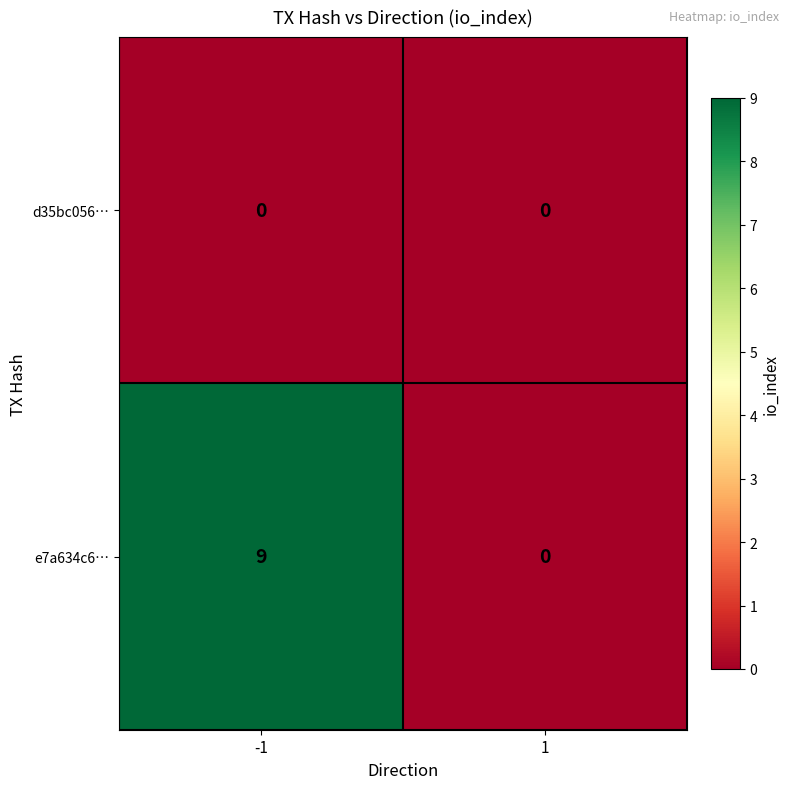

True or false: d35bc056… has a value of 0 at 1.

True